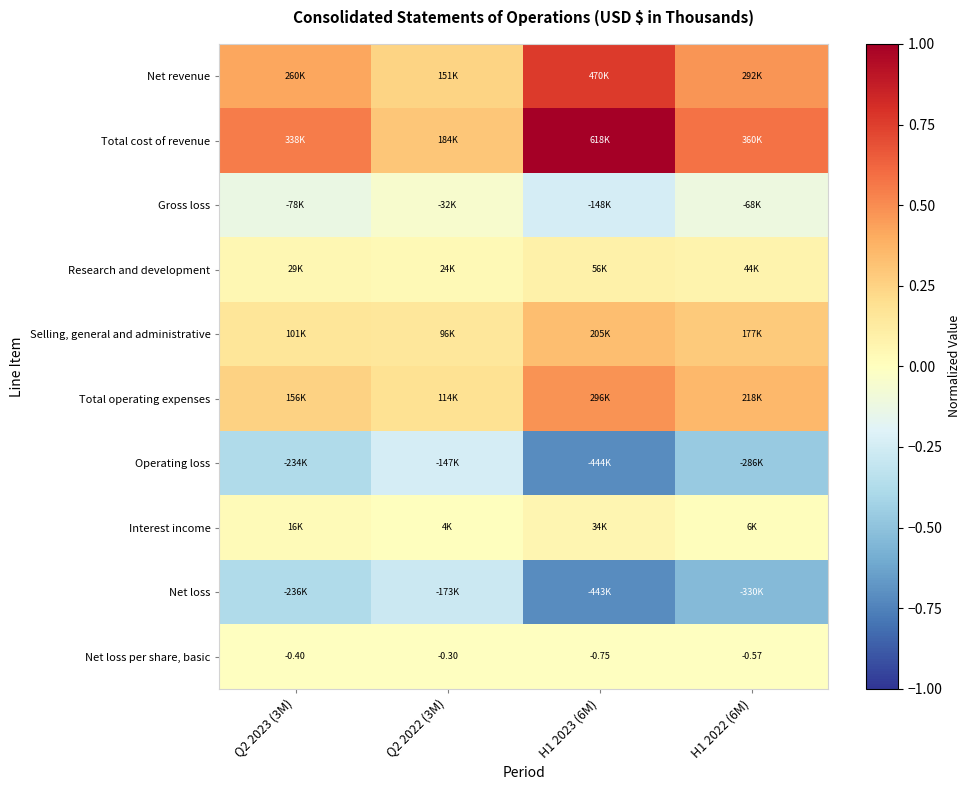

Rank the categories by Total cost of revenue value from highest to lowest.

H1 2023 (6M), H1 2022 (6M), Q2 2023 (3M), Q2 2022 (3M)